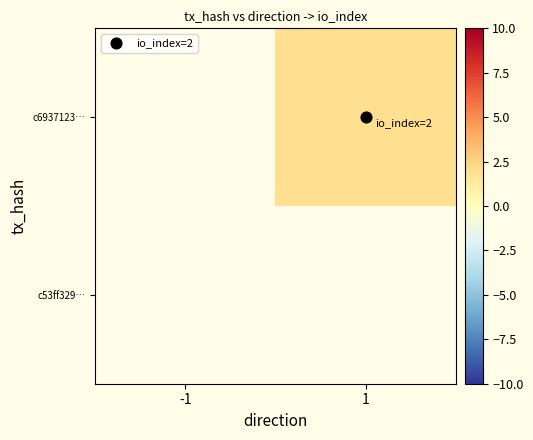

Is the value of c6937123… at -1 greater than the value of c53ff329… at -1?

No